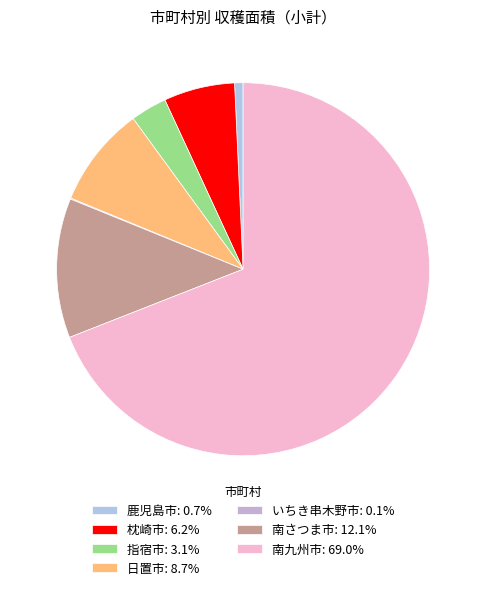

Which category has the smallest portion of the pie?

いちき串木野市